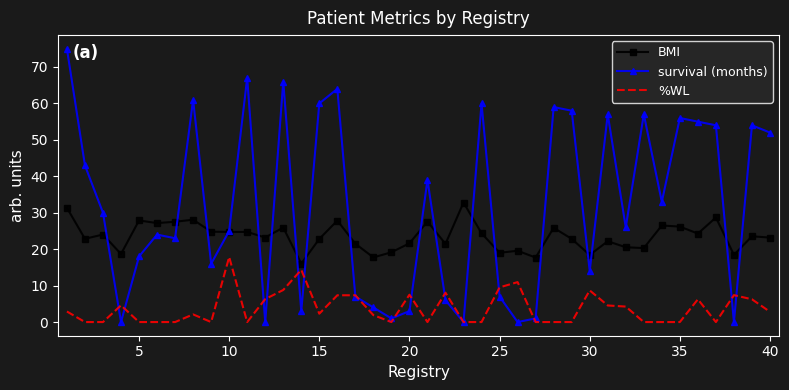

True or false: BMI and survival (months) cross at least once.

True